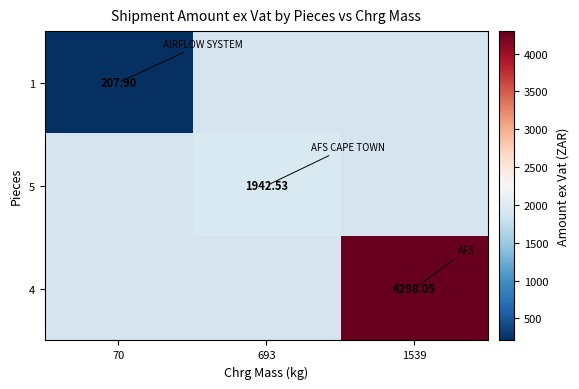

The value of 5 at 693 is 518.0. True or false?

False